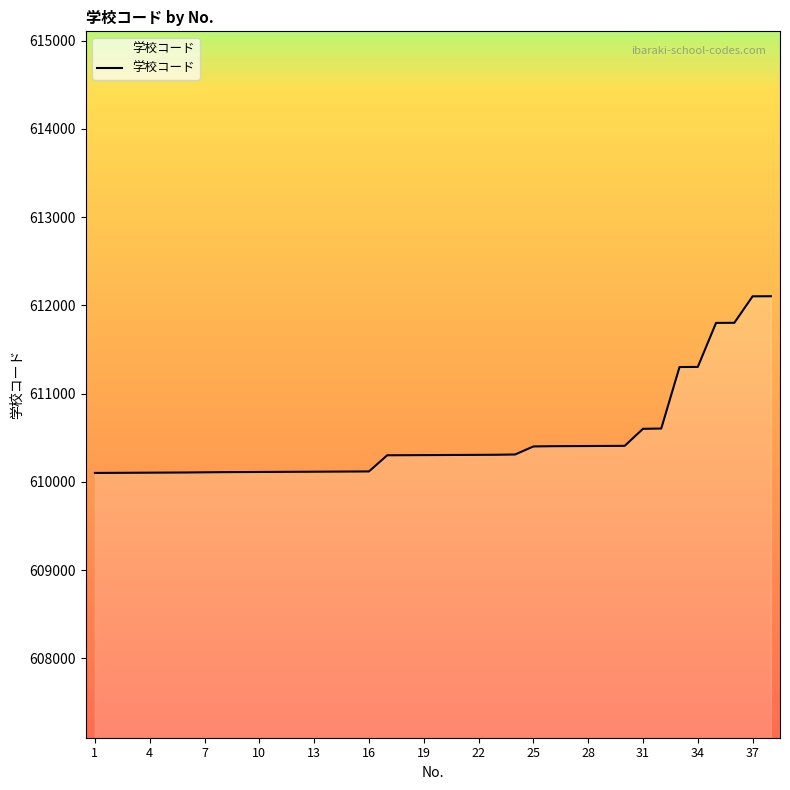

What is the difference between the maximum and minimum values?

2002